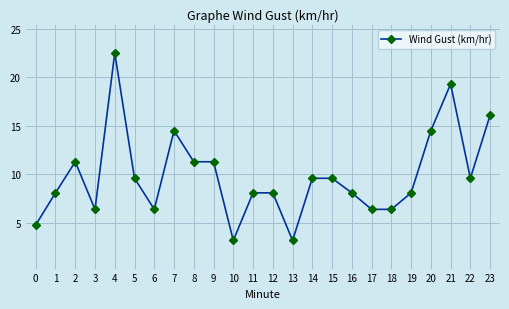

What value does the data have at 22?

9.6